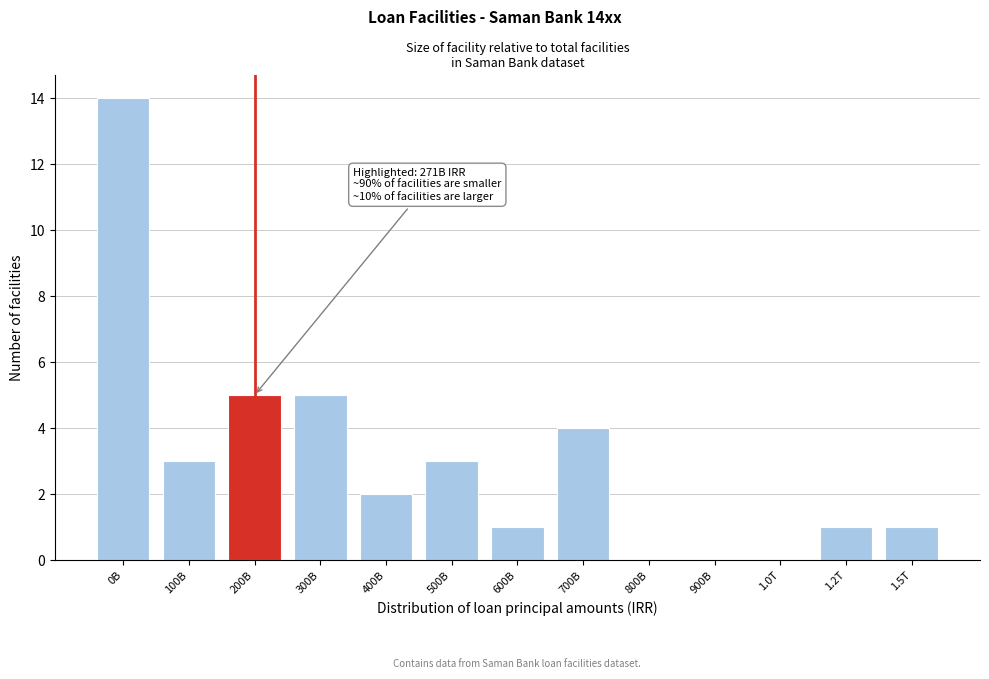

Reading left to right, list all the values displayed in this chart.

0B=14	100B=3	200B=5	300B=5	400B=2	500B=3	600B=1	700B=4	800B=0	900B=0	1.0T=0	1.2T=1	1.5T=1